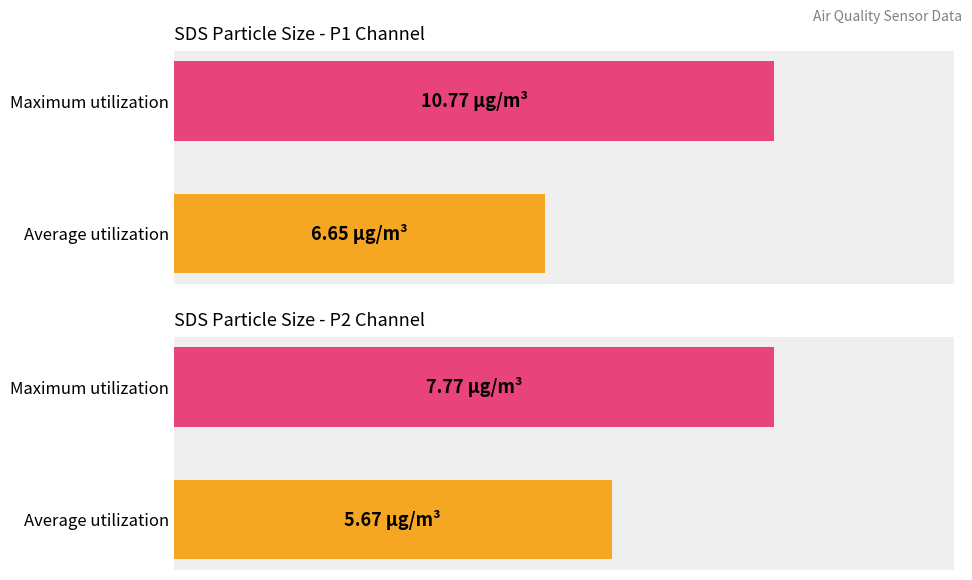

The SDS_P2 series shows 7.8 at Maximum utilization. True or false?

True